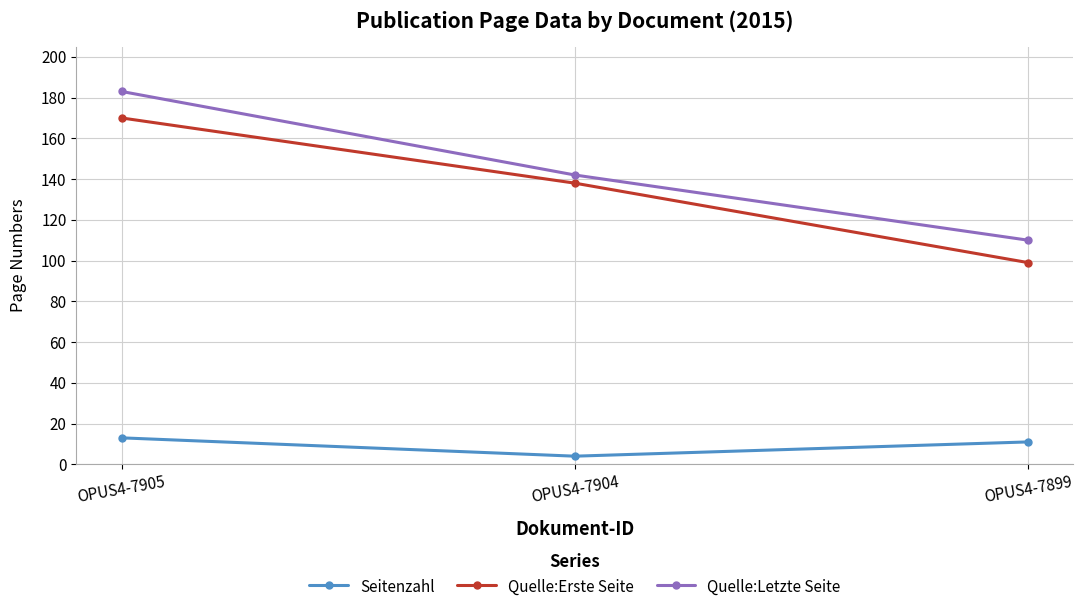

At which label does Seitenzahl first exceed 11?

OPUS4-7905